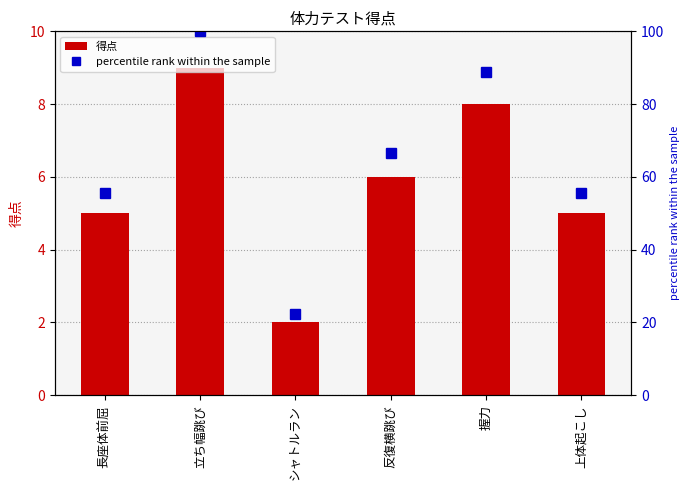

What is the difference between the highest and lowest values at 上体起こし?

50.6